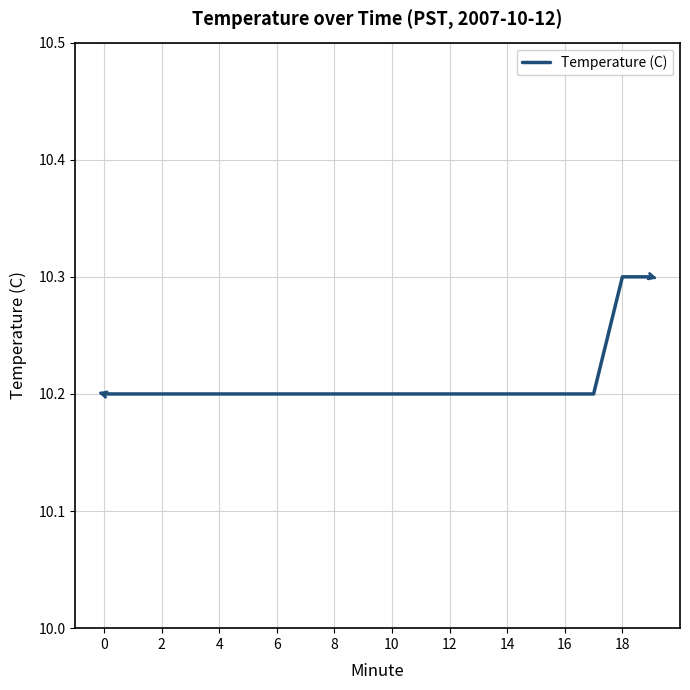

What is the maximum value shown in the chart?

10.3